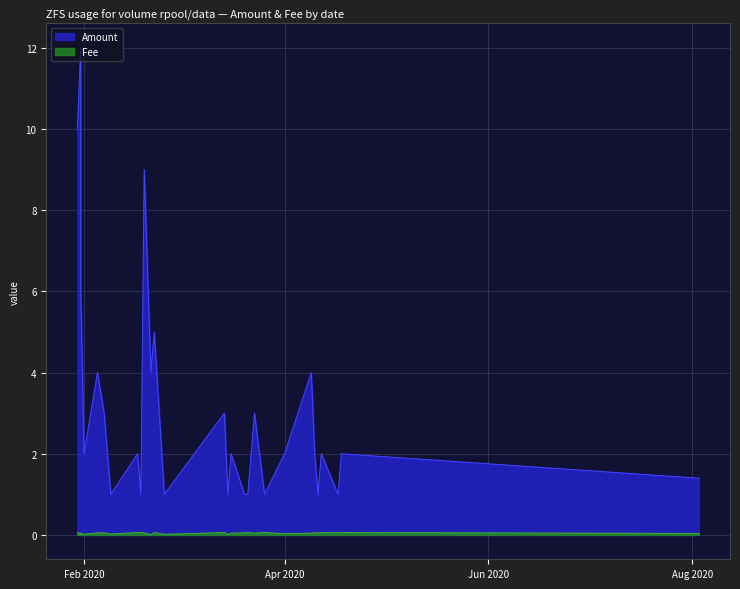

True or false: Fee and Amount intersect in this chart.

False